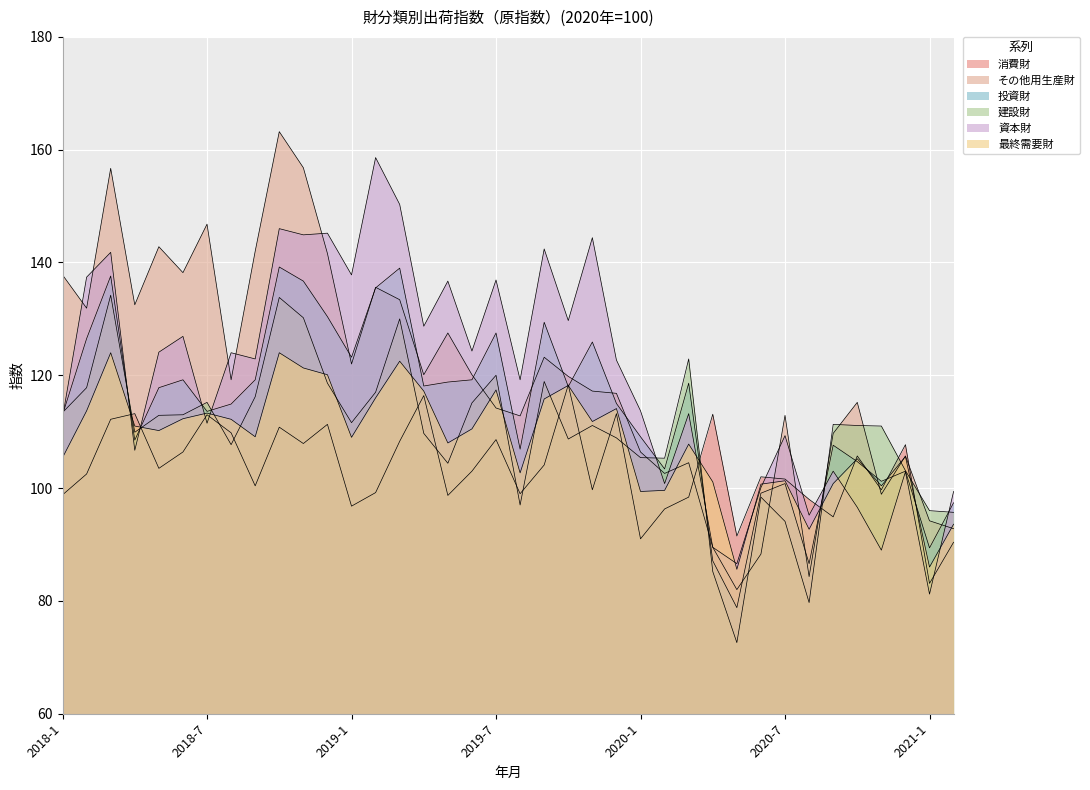

How many values in the 最終需要財 series are below 110?

19